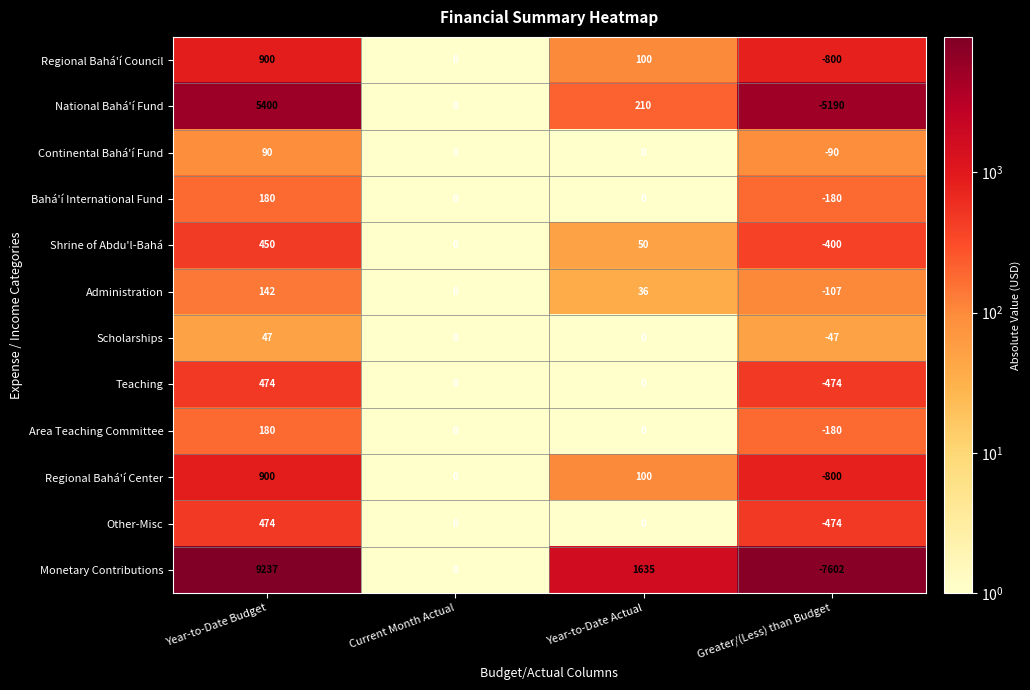

Is it true that Other-Misc equals -474 at Greater/(Less) than Budget?

True